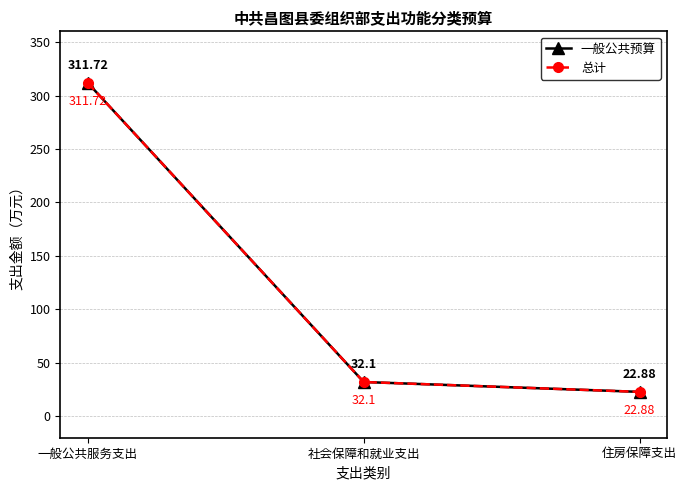

What is the label of the 2nd point from the right?

社会保障和就业支出